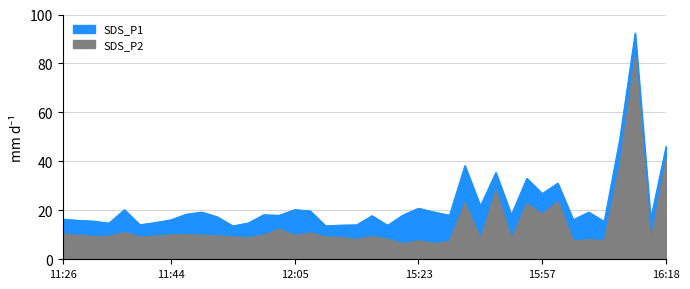

Which series changed the most between 2021/08/15 11:42:00 and 2021/08/15 11:57:23?

SDS_P2